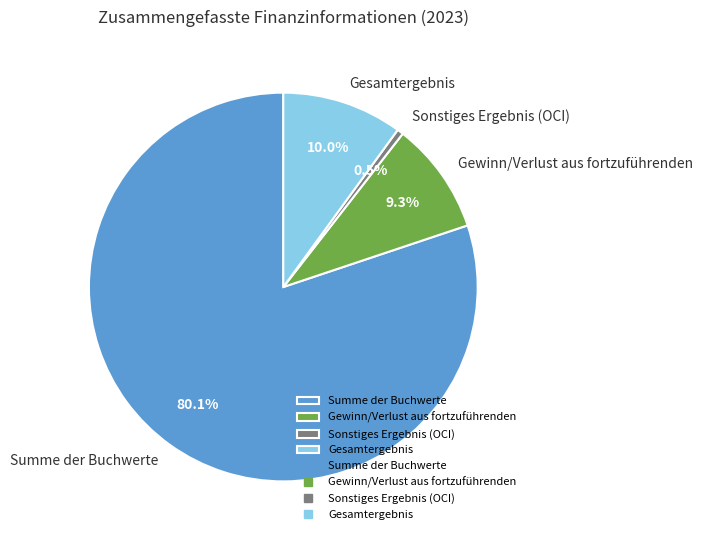

What is the total percentage of Gewinn/Verlust aus fortzuführenden and Summe der Buchwerte?

89.5%